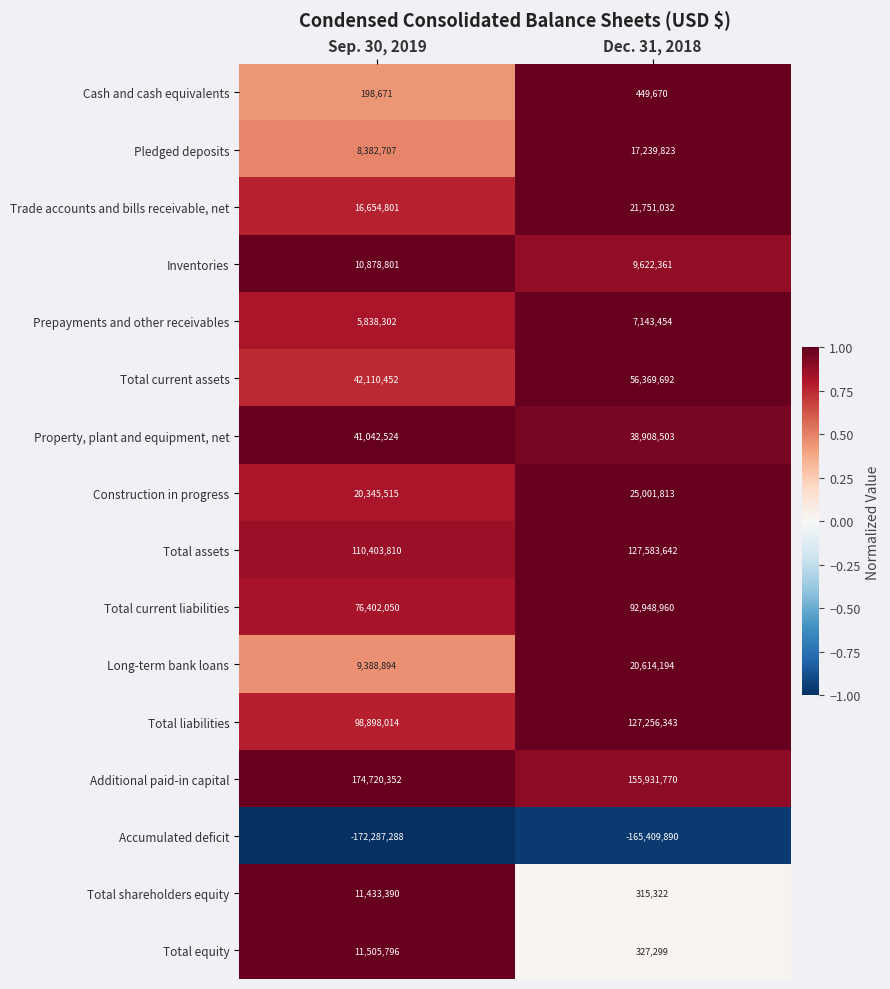

Which series has the largest total across all categories?

Additional paid-in capital